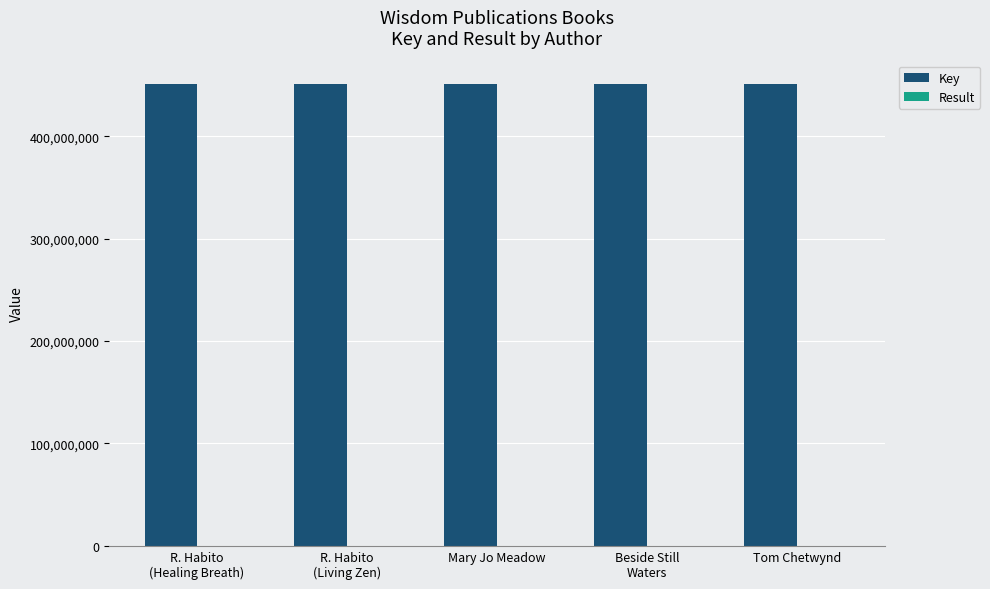

At which label does Key first exceed 451424479?

R. Habito
(Healing Breath)